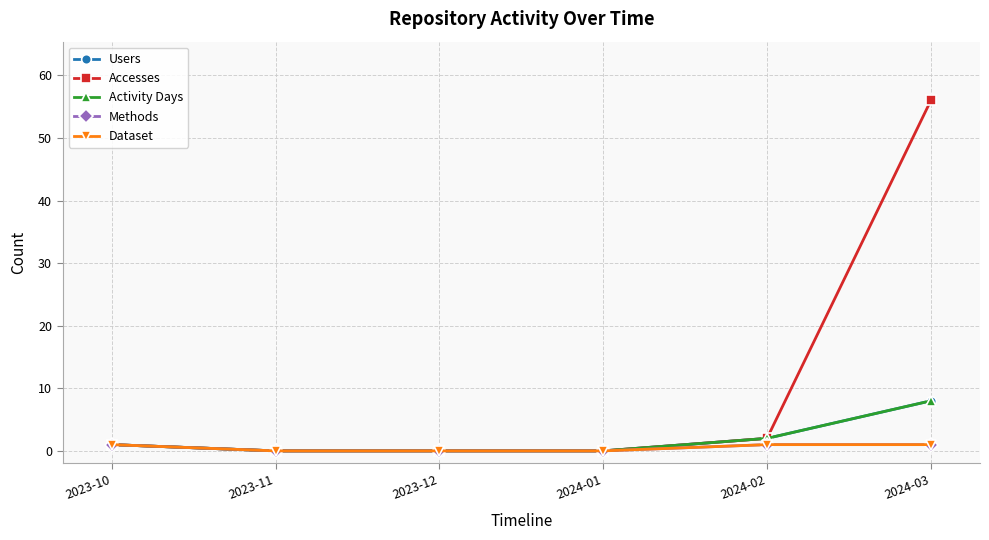

Reading left to right, list all the values displayed in this chart.

Users: 1	0	0	0	2	8
Accesses: 1	0	0	0	2	56
Activity Days: 1	0	0	0	2	8
Methods: 1	0	0	0	1	1
Dataset: 1	0	0	0	1	1